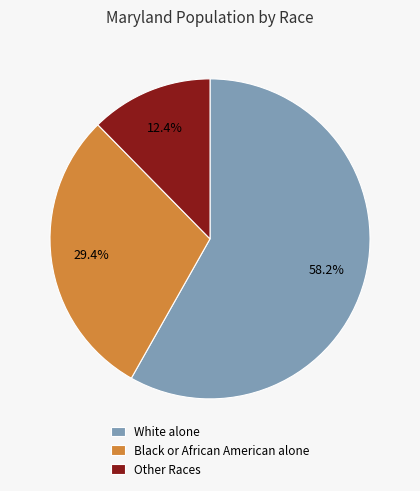

To the nearest percent, what portion does Black or African American alone represent?

29%